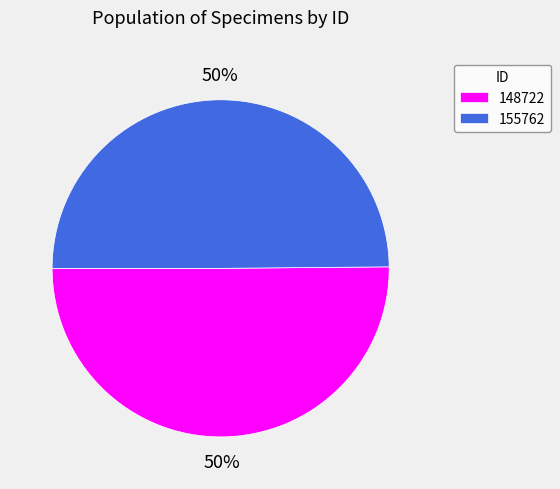

To the nearest percent, what percentage of the pie is 148722?

50%